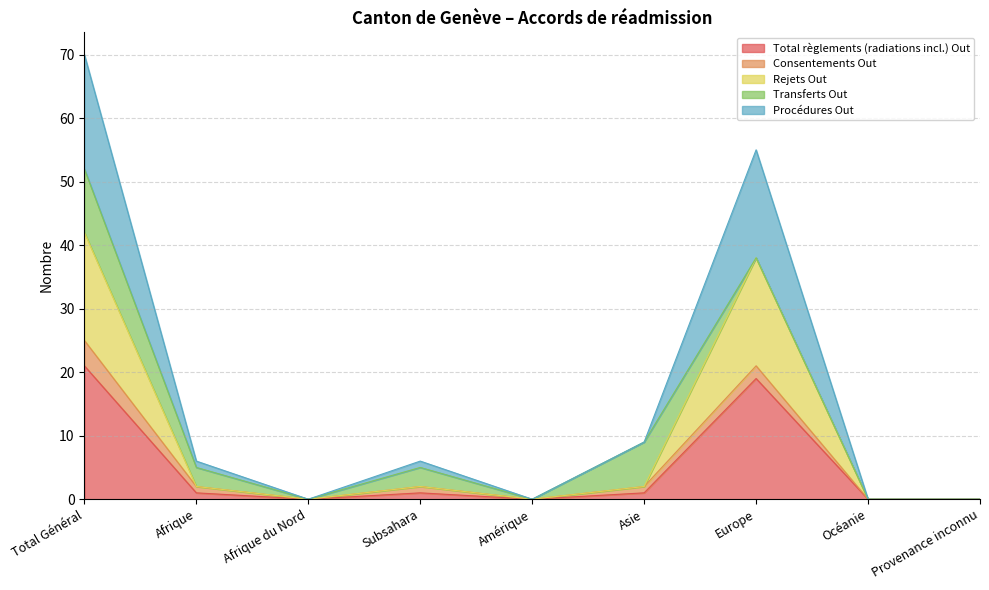

Which has a higher value, Océanie or Provenance inconnu?

Océanie